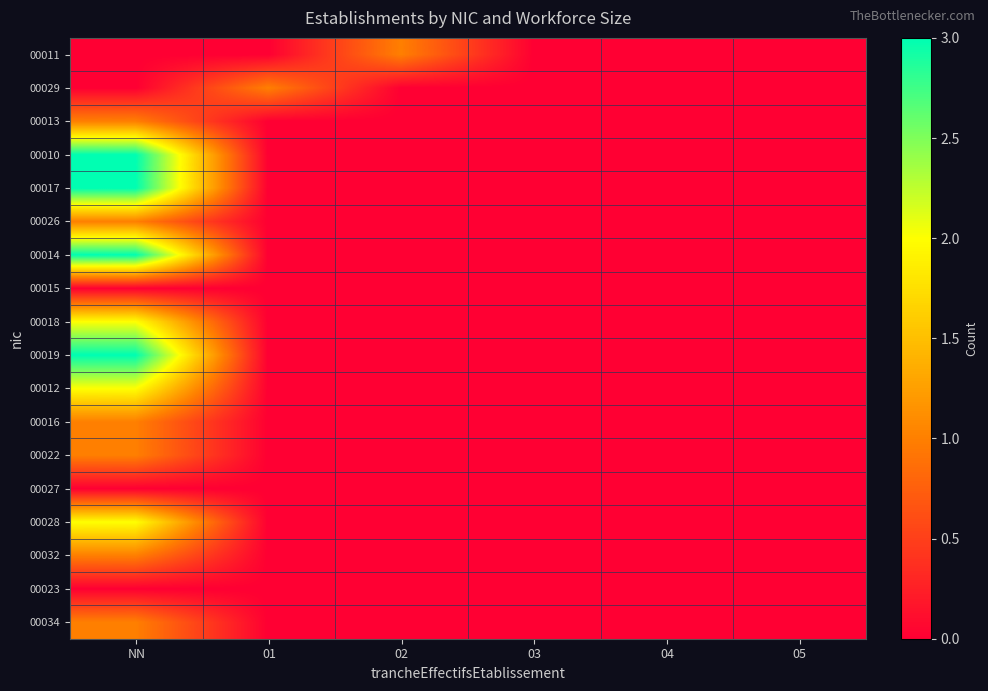

What is the total value across all series at NN?

24